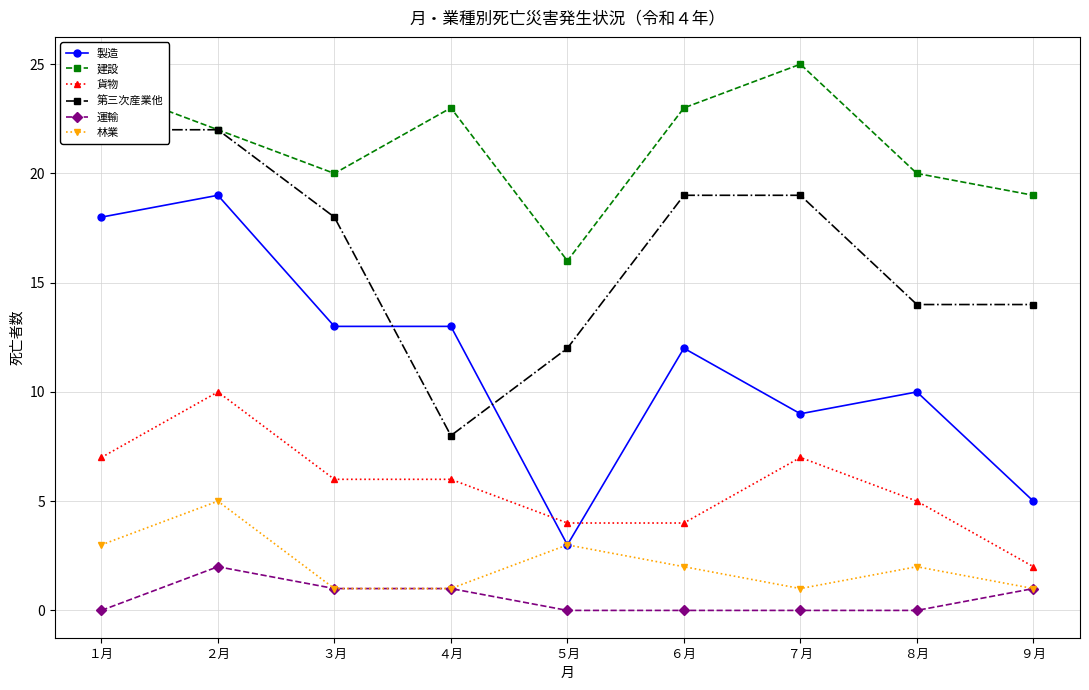

What is the value of the 建設 point at the 9th from the left?

19